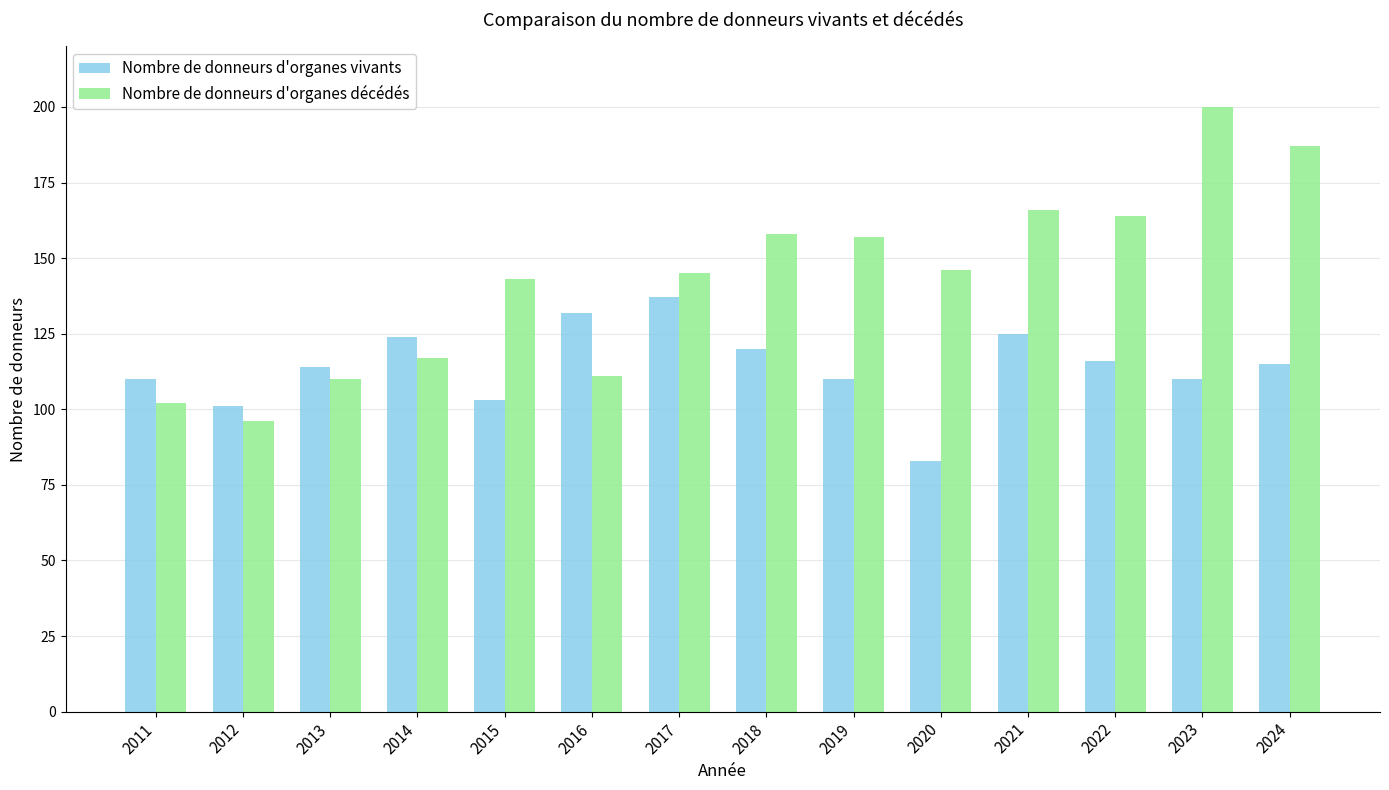

Reading right to left, what are all the values shown in this chart?

Nombre de donneurs d'organes vivants: 2024=115	2023=110	2022=116	2021=125	2020=83	2019=110	2018=120	2017=137	2016=132	2015=103	2014=124	2013=114	2012=101	2011=110
Nombre de donneurs d'organes décédés: 2024=187	2023=200	2022=164	2021=166	2020=146	2019=157	2018=158	2017=145	2016=111	2015=143	2014=117	2013=110	2012=96	2011=102